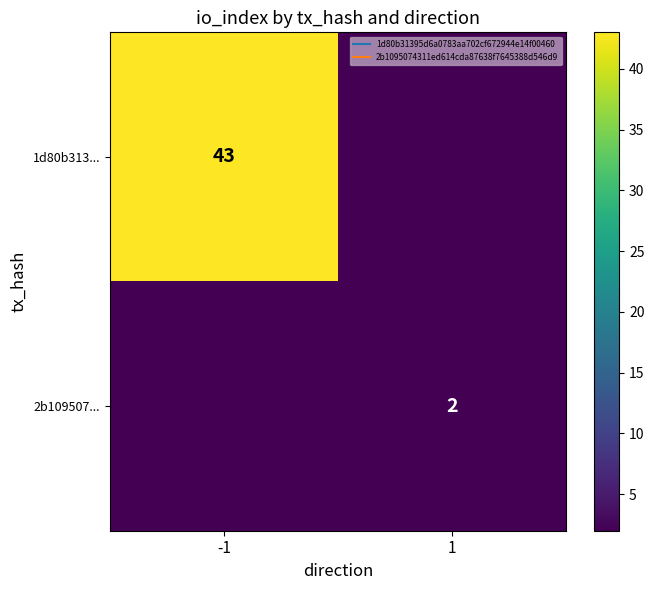

Count the 1d80b313... values in the range 2 to 43.

2